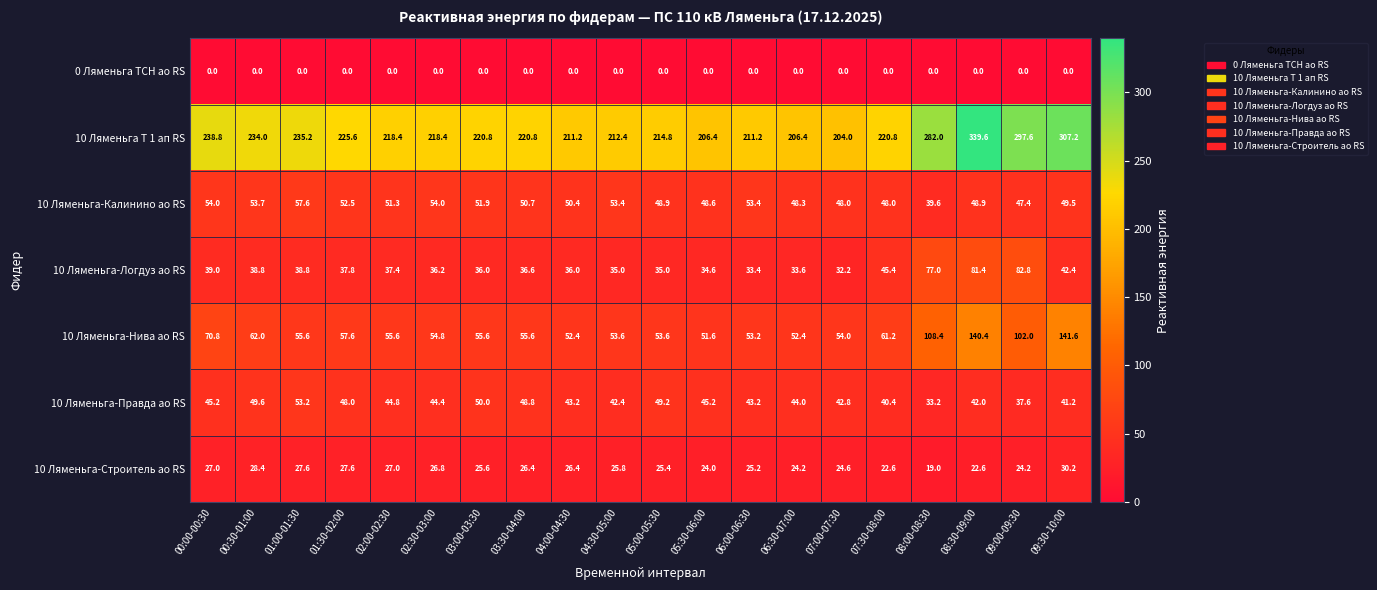

What value does the 10 Ляменьга-Правда ао RS series have at 00:00-00:30?

45.2